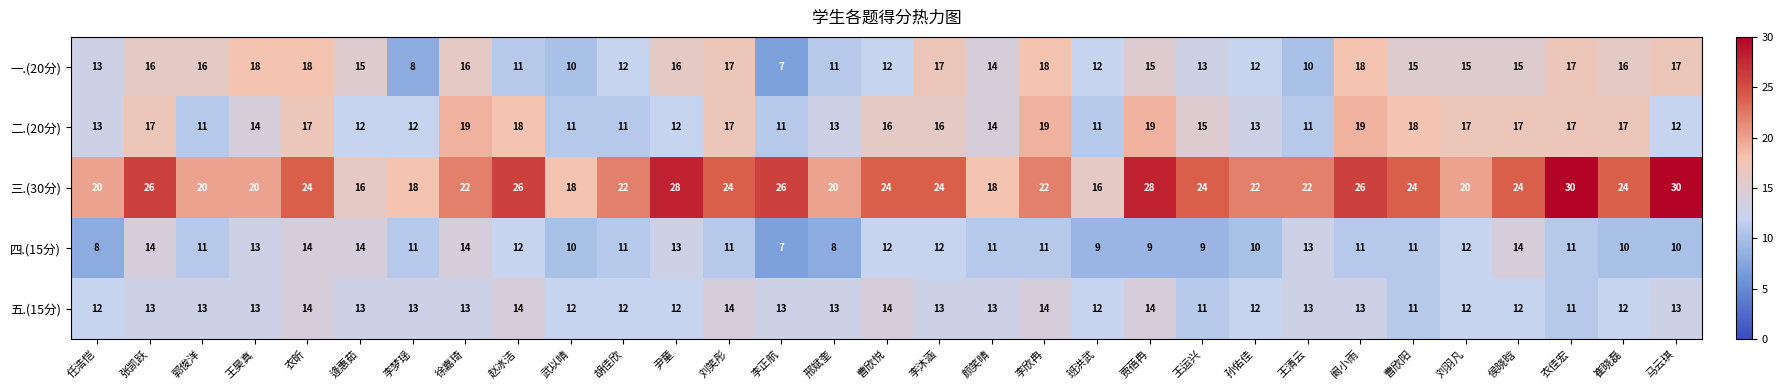

Rank the series at 赵冰洁 from highest to lowest value.

三.(30分), 二.(20分), 五.(15分), 四.(15分), 一.(20分)